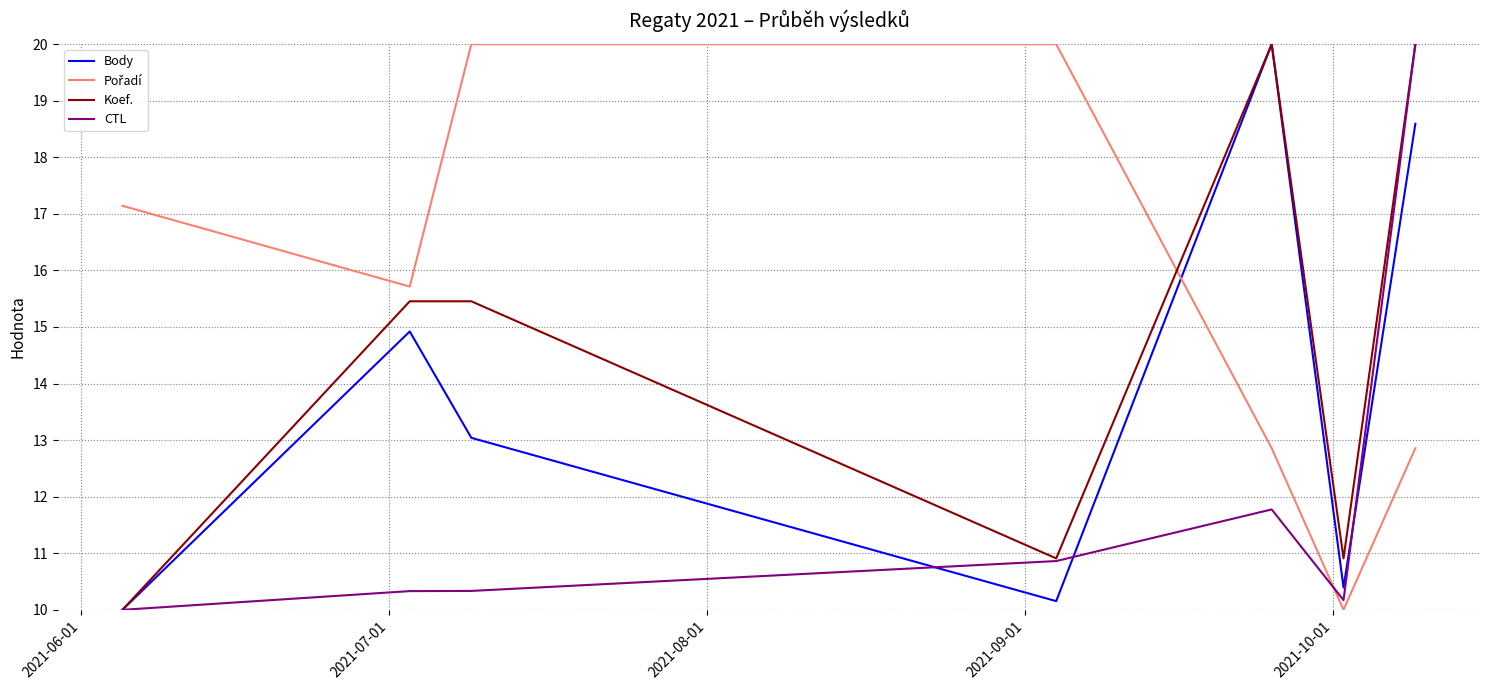

What is the greatest value displayed?

20.0